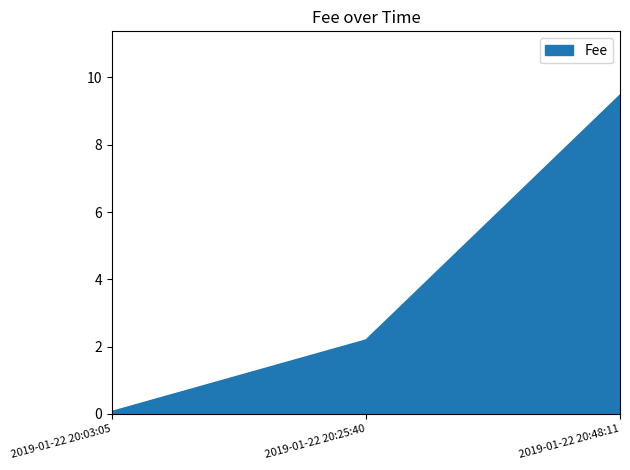

What is the minimum value shown in the chart?

0.1